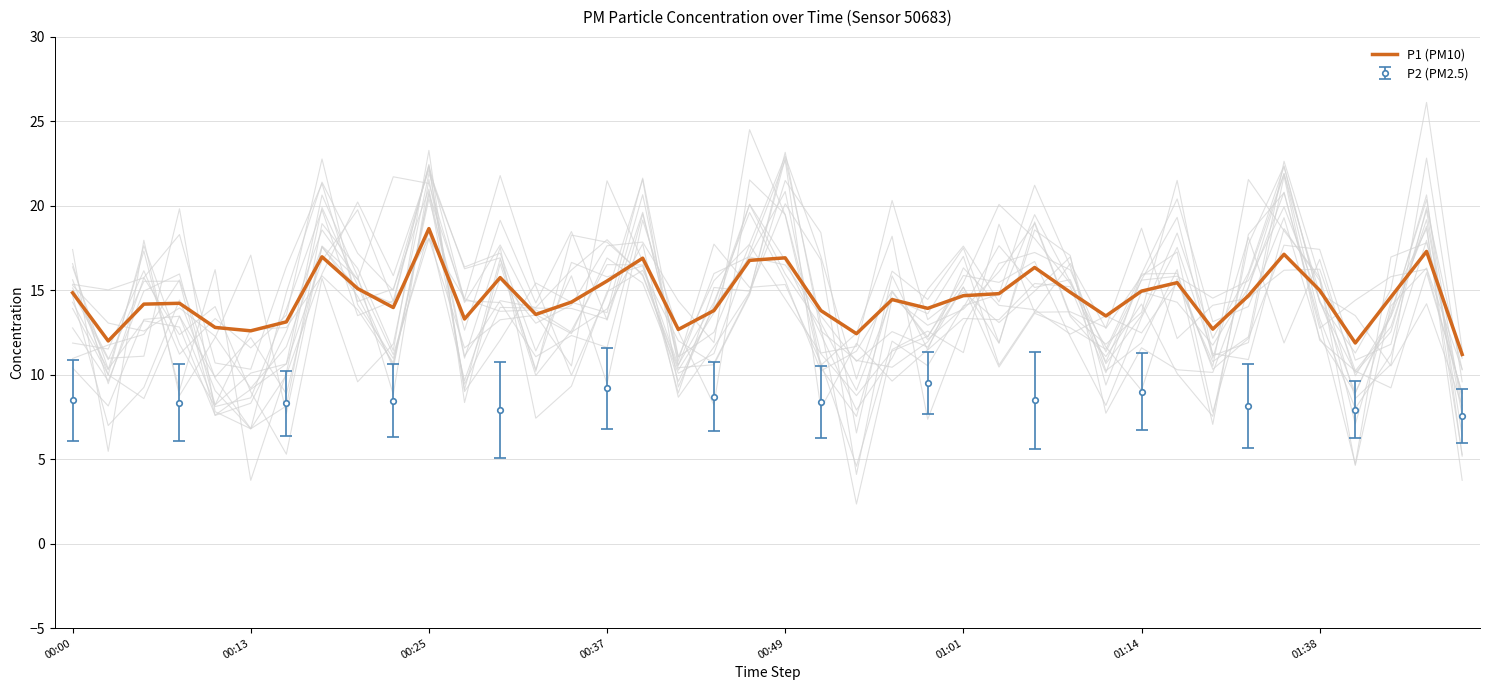

What is the minimum value for P1 (PM10)?

11.2